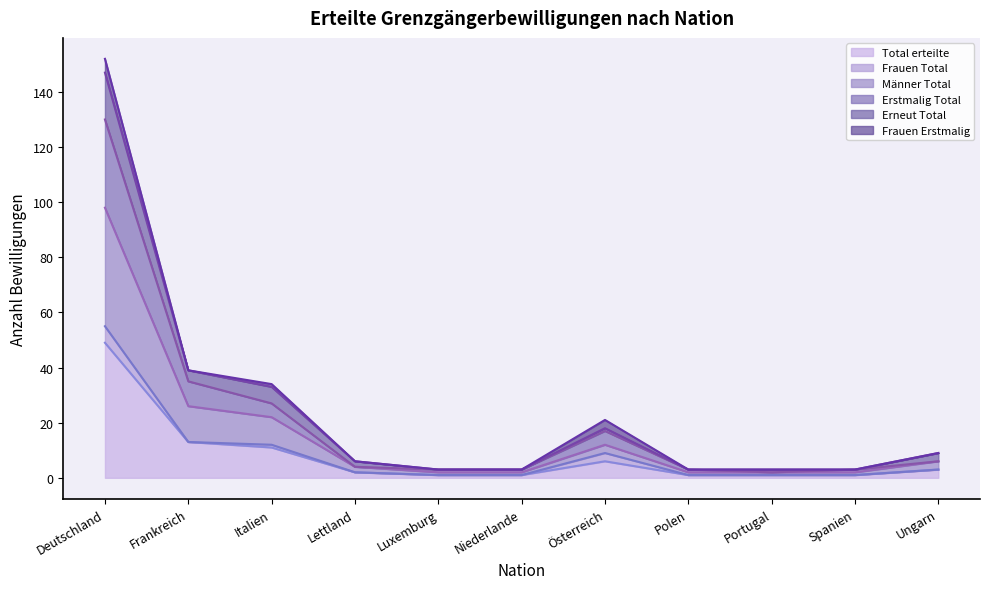

At which category is the sum across all series the highest?

Deutschland